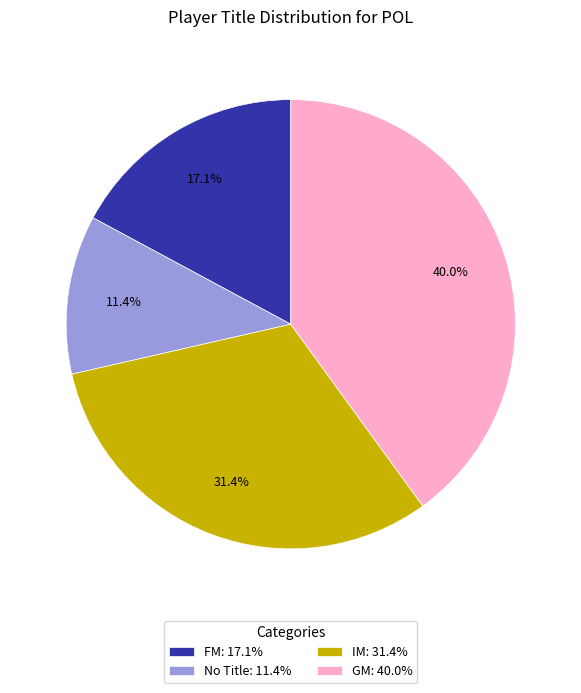

What percentage is NOT represented by IM: 31.4%?

68.6%